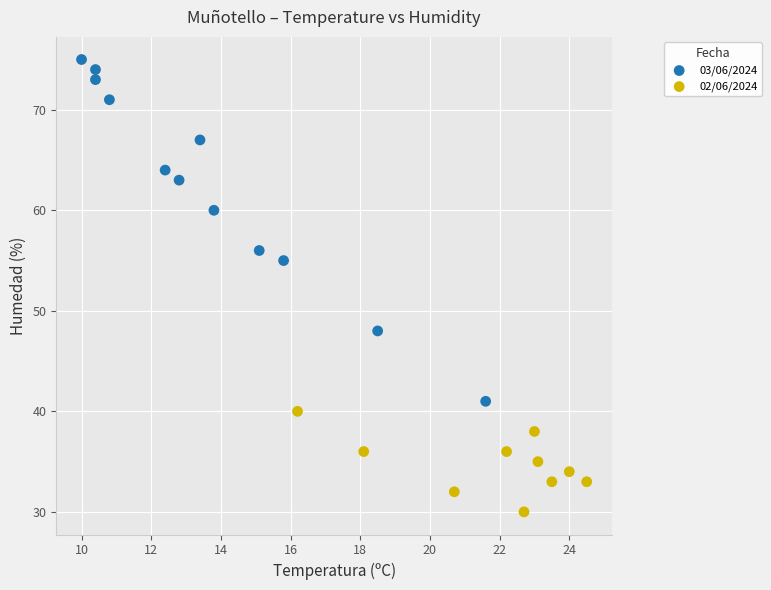

Which series has the widest spread of Y values?

03/06/2024